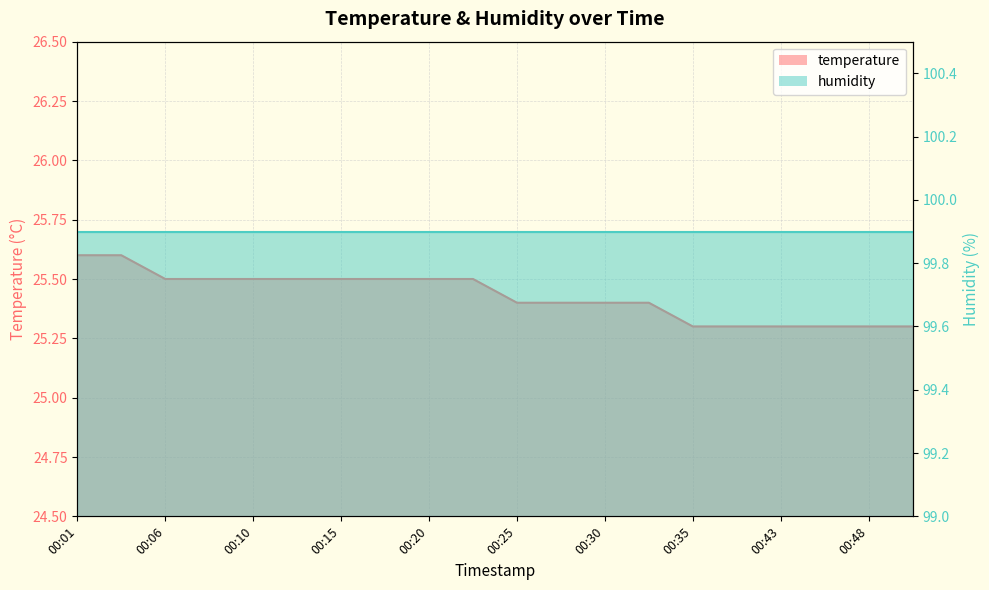

What is the value of the 8th point from the left?

25.5